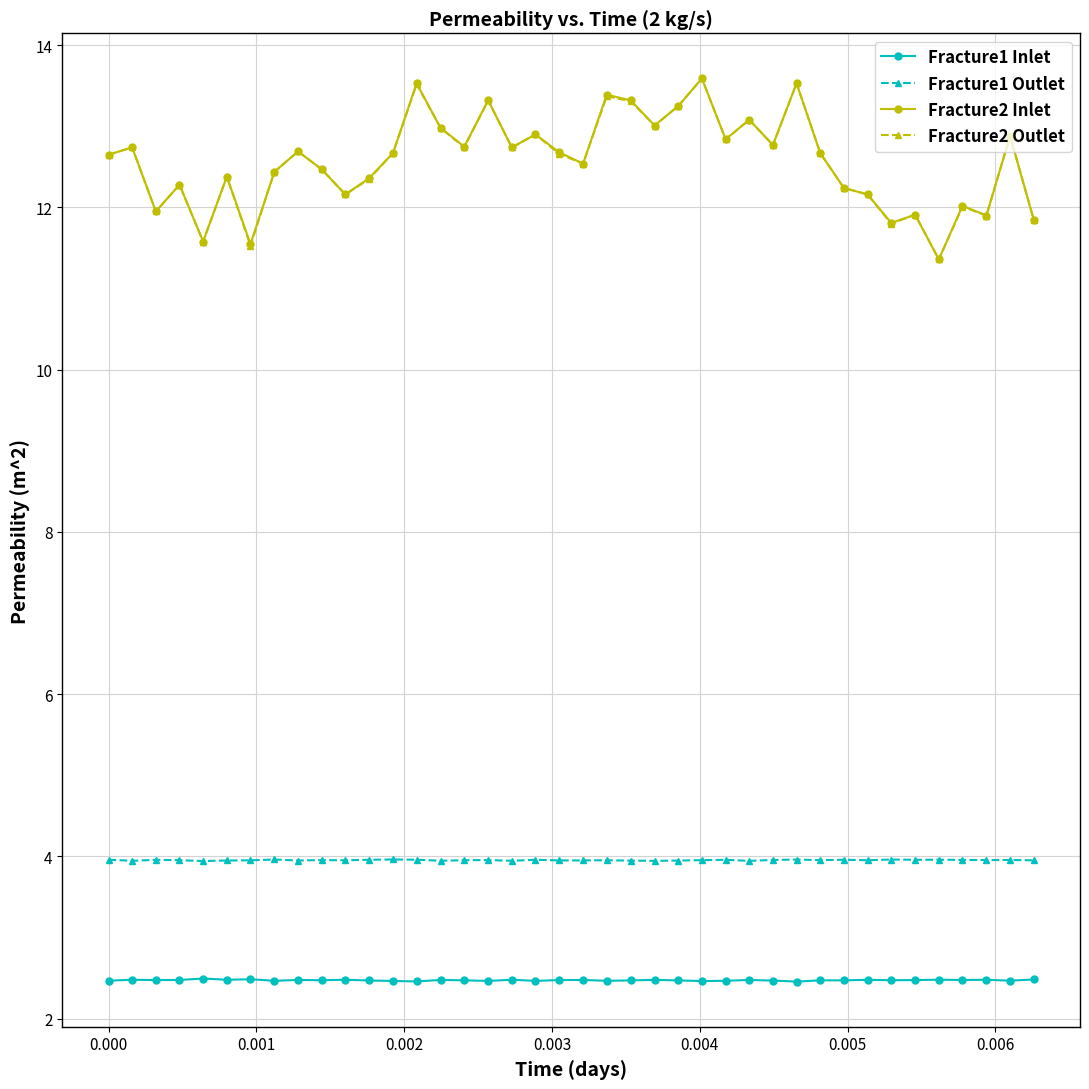

How many data points does each series have?

40